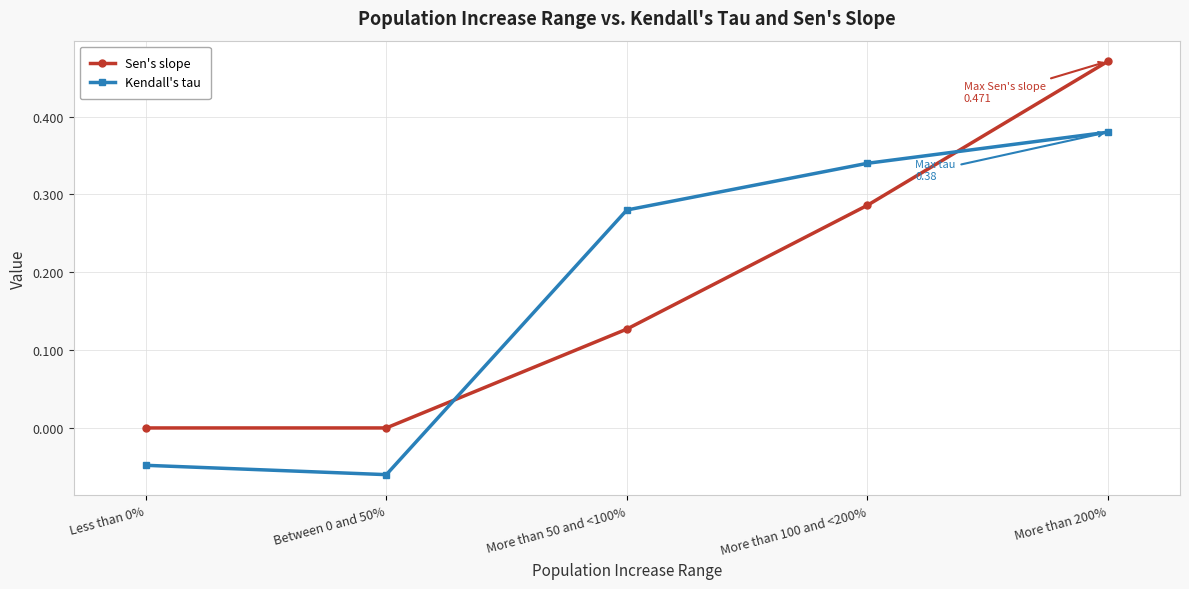

At which category is the sum across all series the highest?

More than 200%